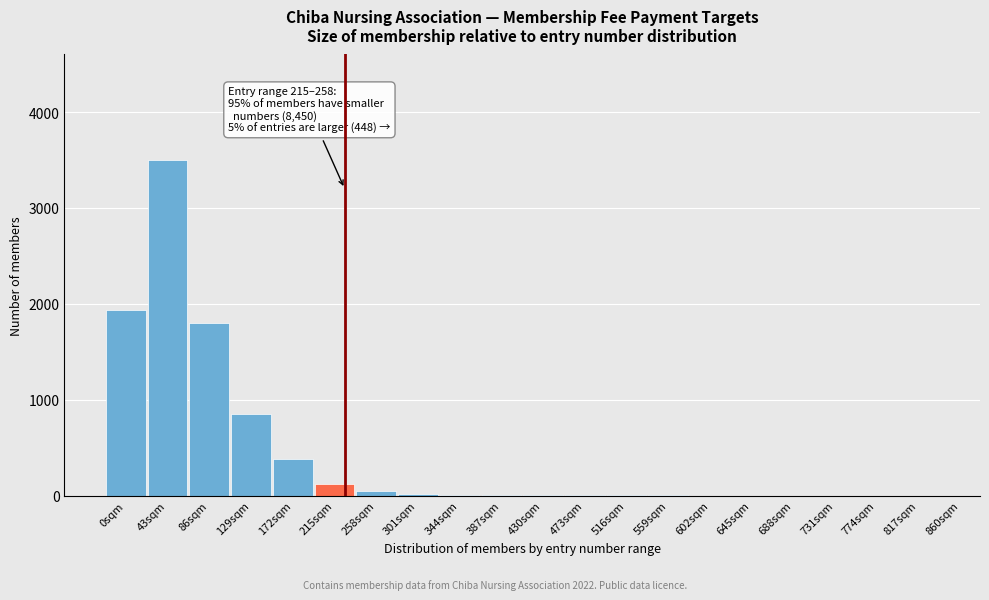

What is the sum of all values?

8667